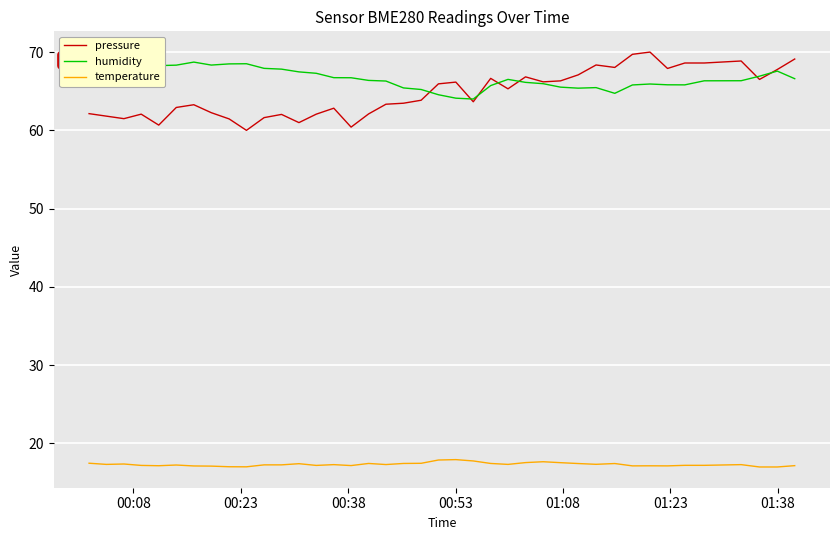

True or false: humidity and temperature cross at least once.

False